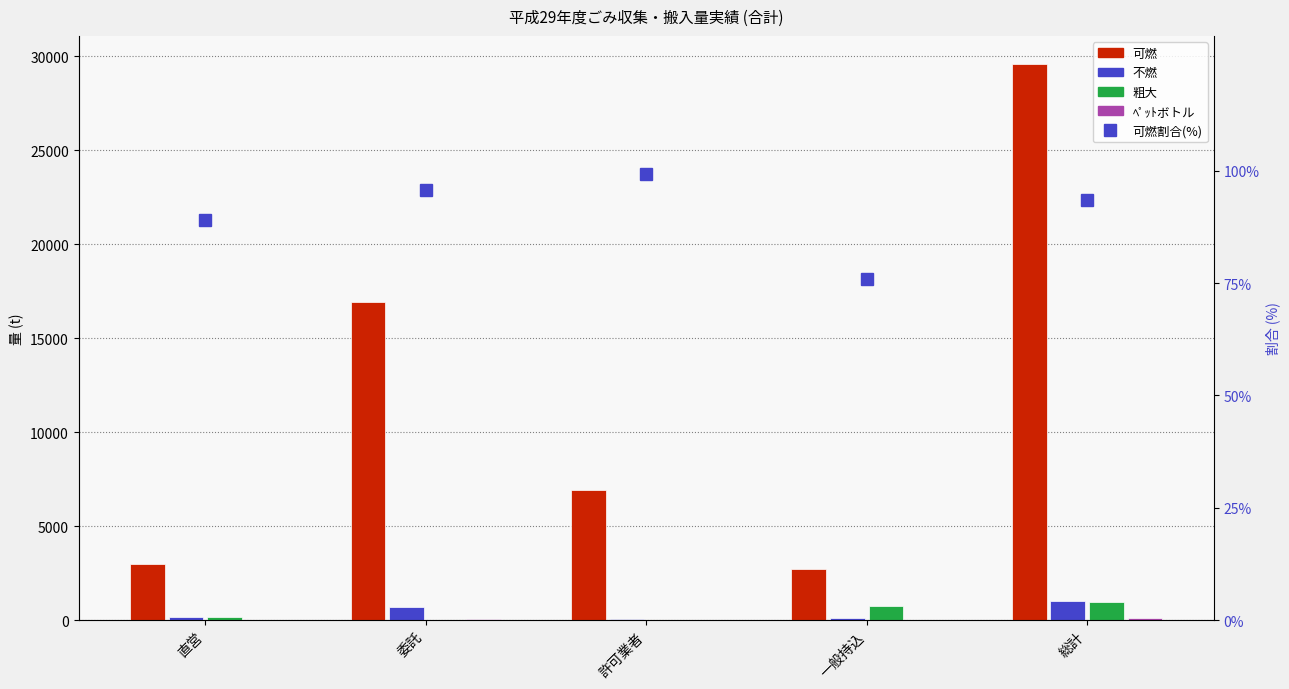

At which label does 不燃 reach its minimum?

許可業者